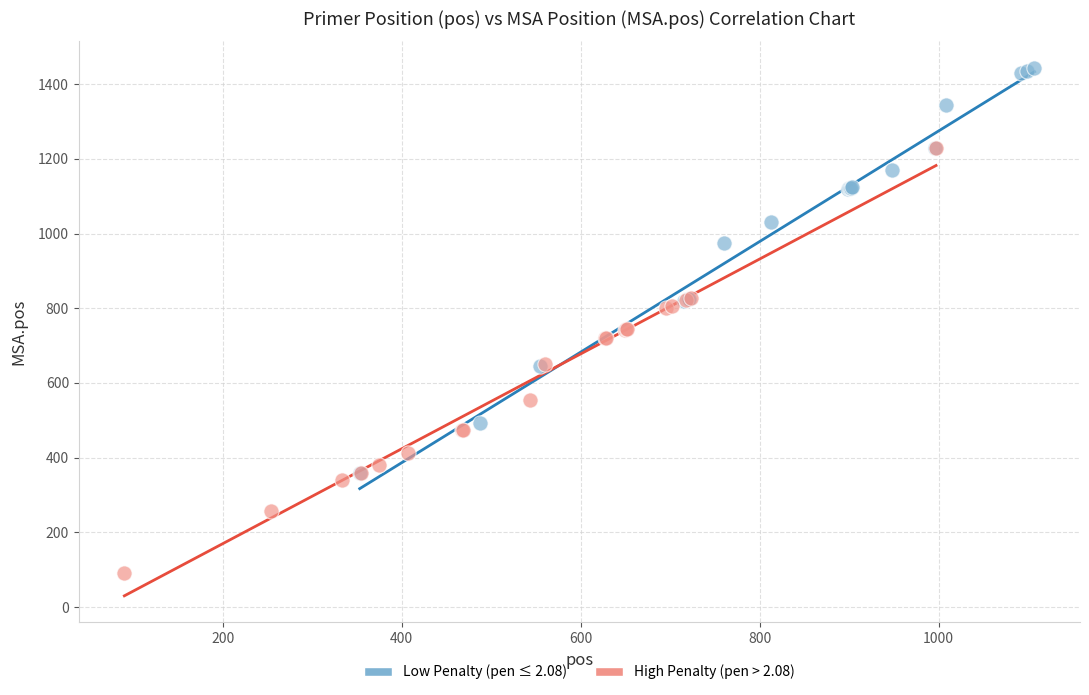

What are all the series names shown in the legend?

Low Penalty (pen ≤ 2.08), High Penalty (pen > 2.08)